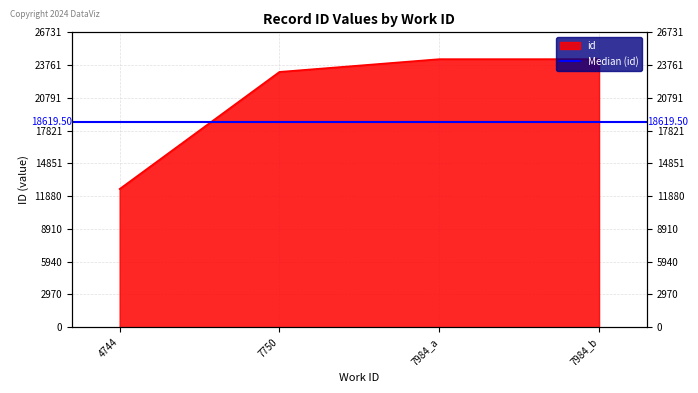

Which has a higher value, 7984_a or 4744?

7984_a